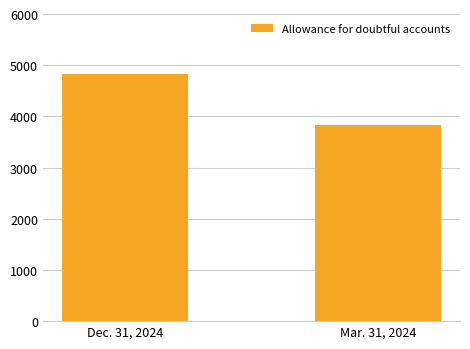

What is the label of the 1st bar from the right?

Mar. 31, 2024